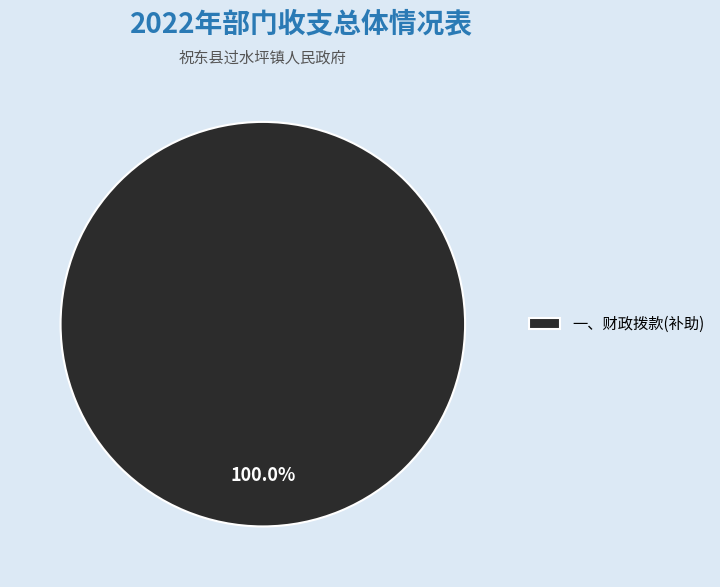

Rank the categories by value from lowest to highest.

一、财政拨款(补助)